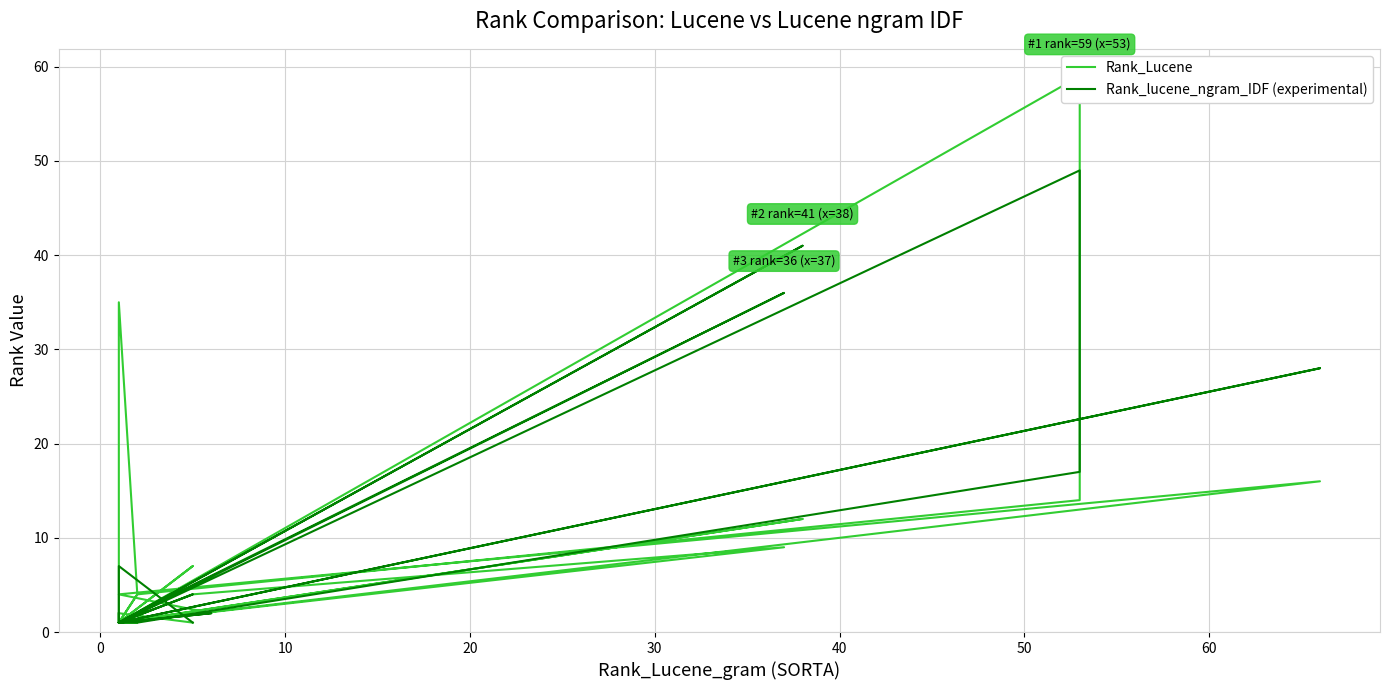

The value of Rank_lucene_ngram_IDF (experimental) at 20 is 0. True or false?

False